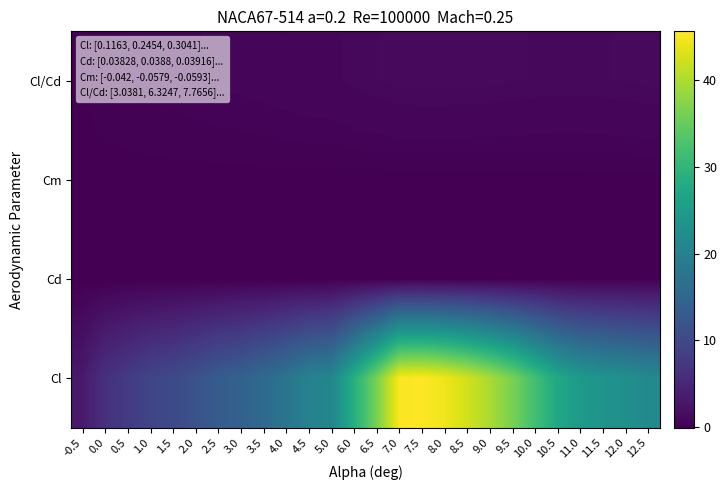

What is the maximum value shown in the chart?

45.6